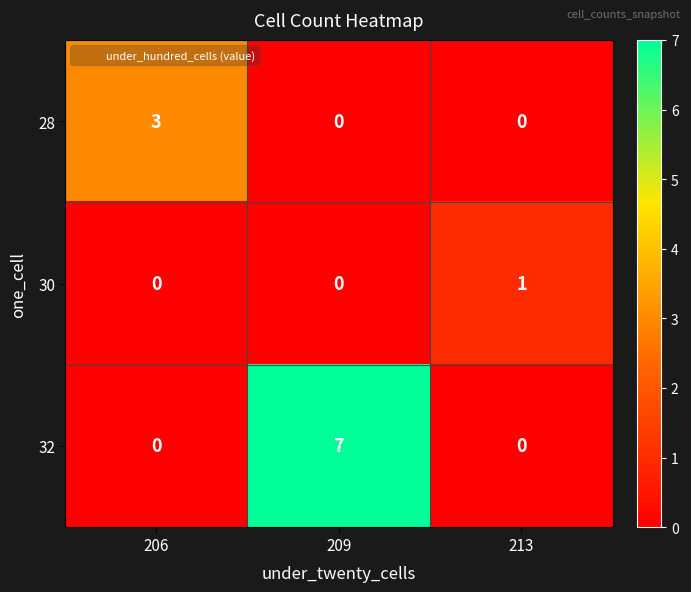

Rank the series by their average value, from highest to lowest.

32, 28, 30